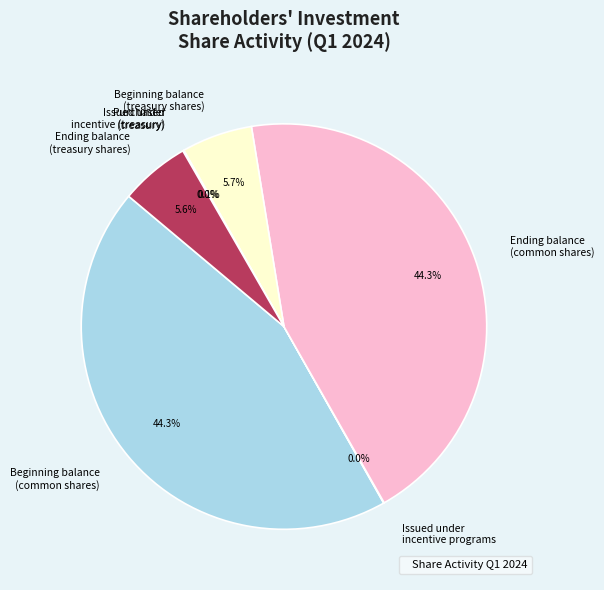

Is there any slice that represents more than half of the pie?

No